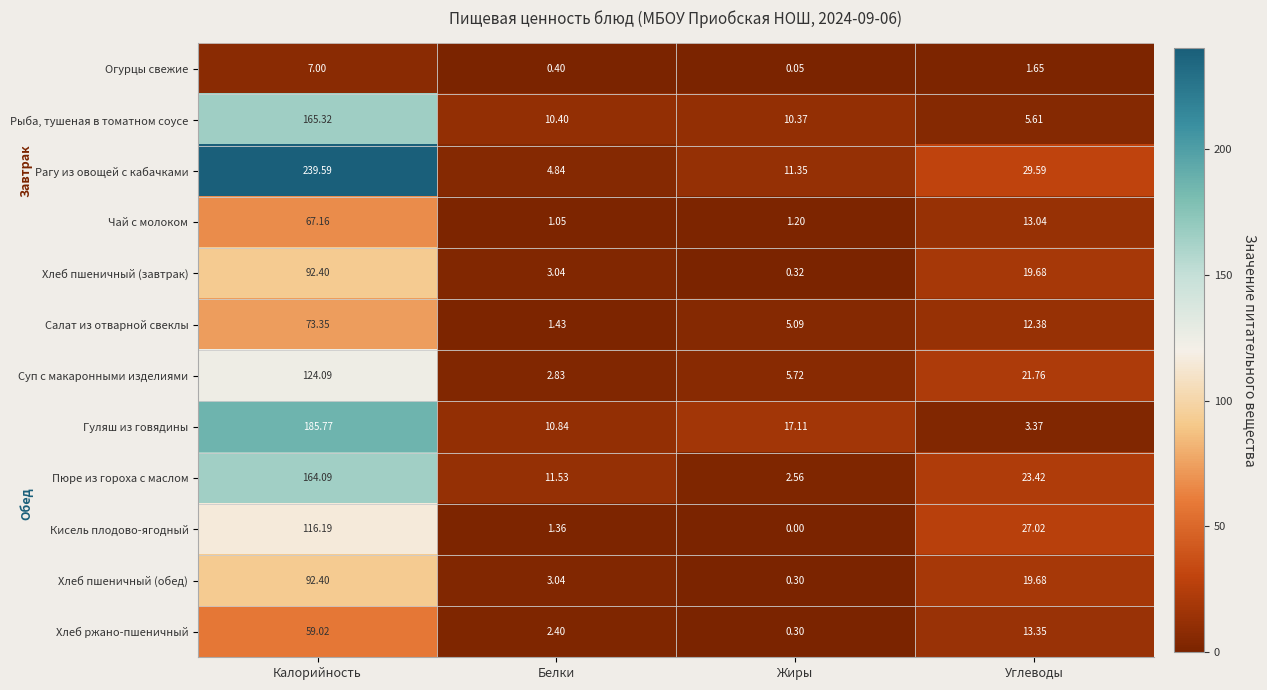

Which category has the highest value across all series?

Калорийность